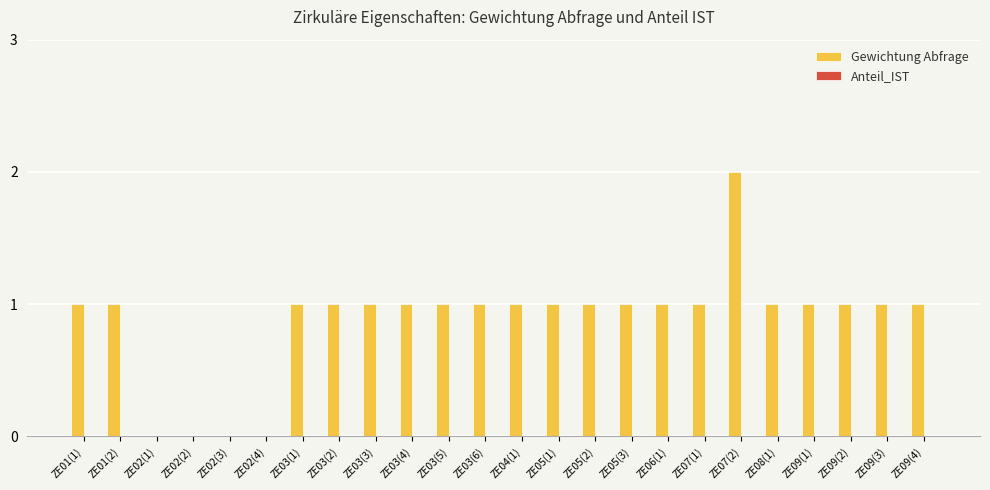

Approximately how many times larger is the value at ZE03(3) compared to ZE03(4)?

1.0